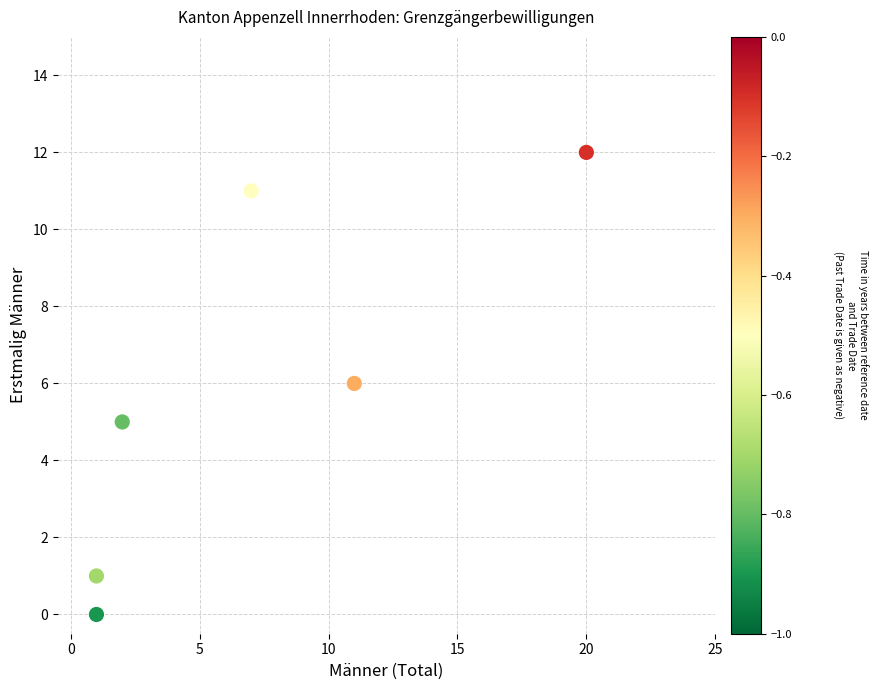

What is the range of Y values (max minus min)?

12